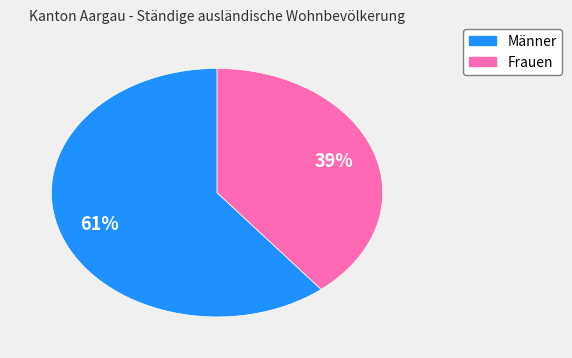

Rank the categories by value from lowest to highest.

Frauen, Männer